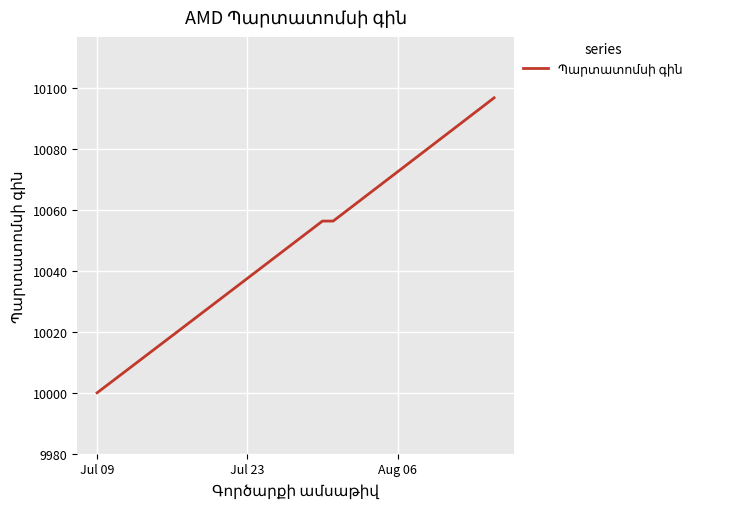

What is the greatest value displayed?

10096.8